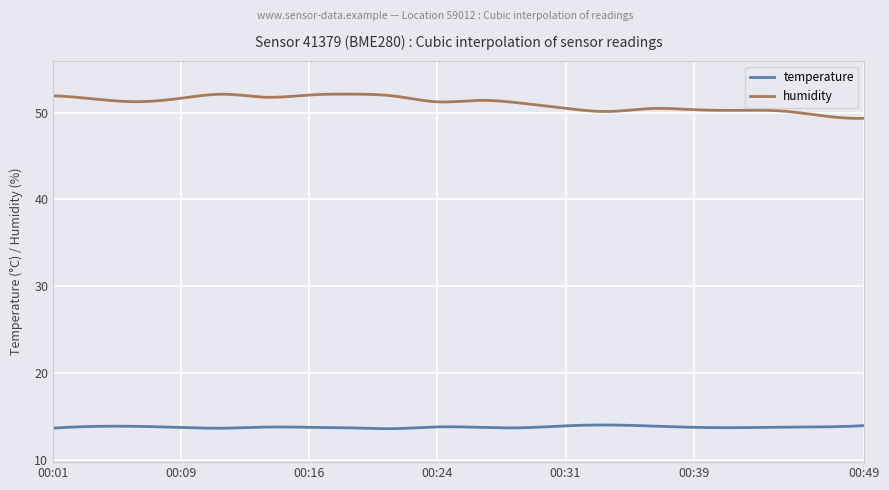

List the series in order of their overall mean, highest first.

humidity, temperature